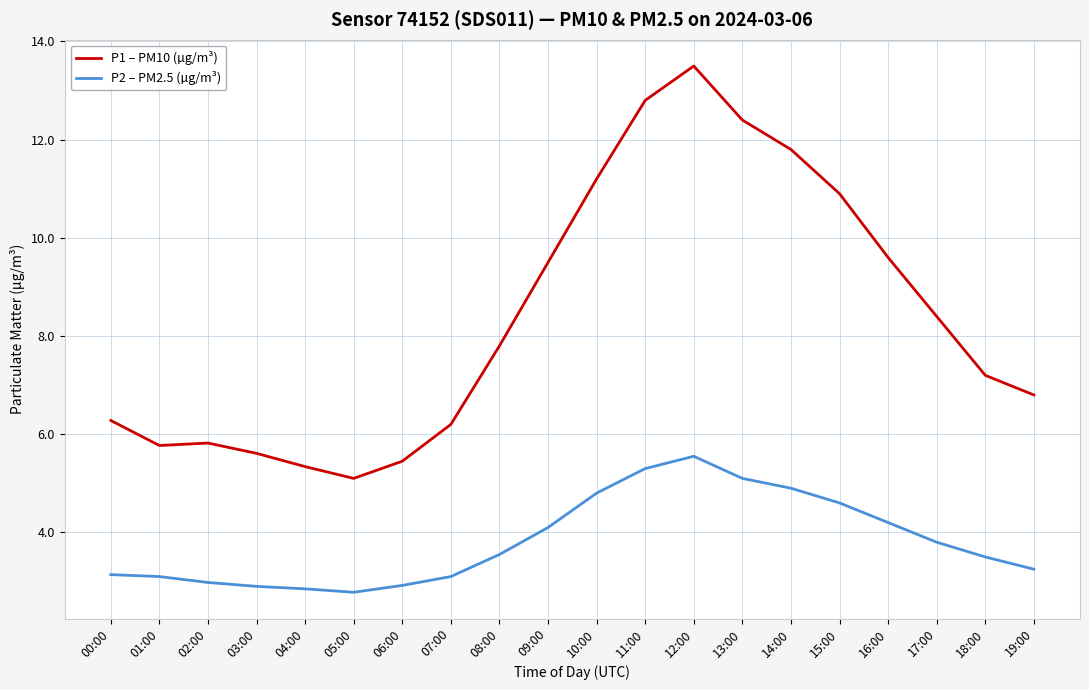

What is the difference between the maximum and minimum values in the P1 – PM10 (µg/m³) series?

8.4